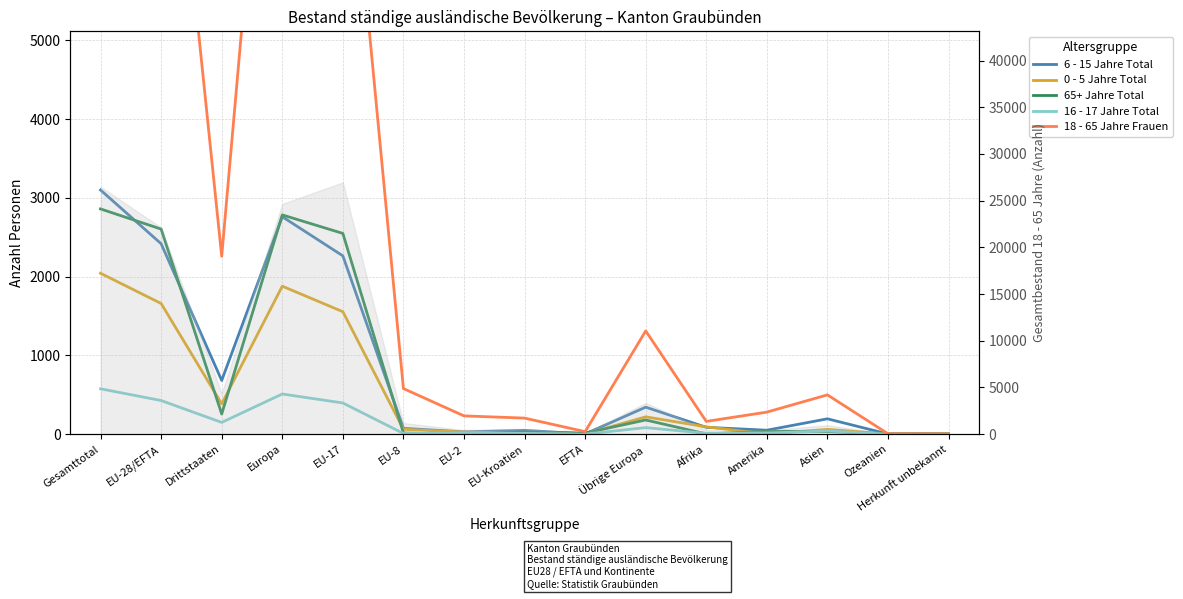

What is the difference between the 16 - 17 Jahre Total values at EFTA and Amerika?

13